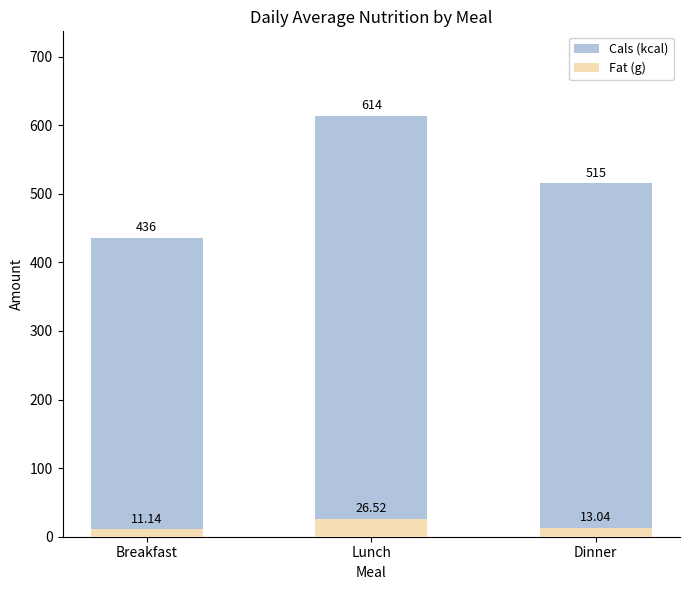

Is it true that Cals (kcal) equals 238.3 at Lunch?

False